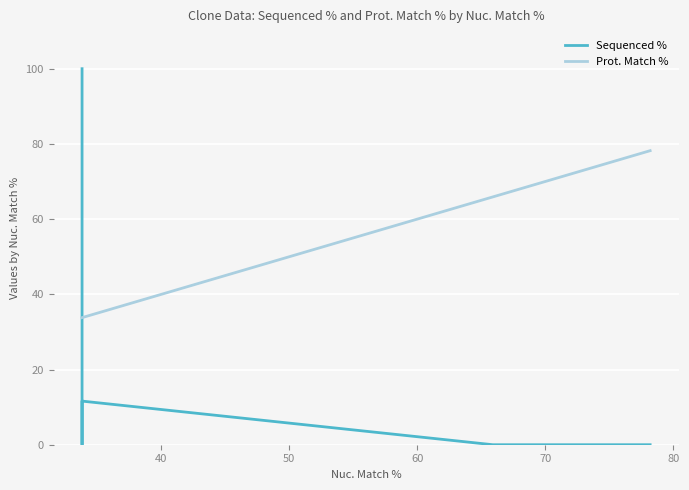

Which series has the largest range (max minus min)?

Sequenced %